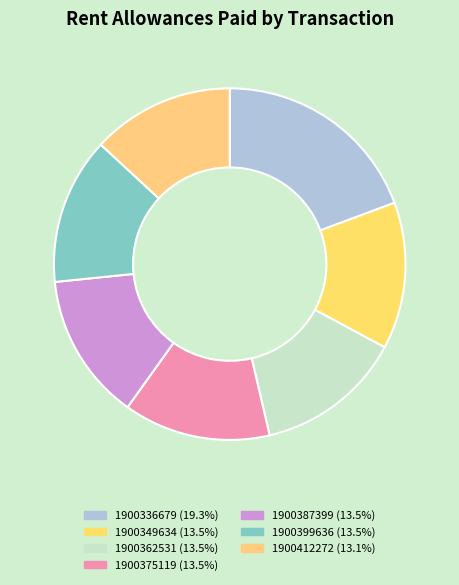

To the nearest percent, what is the difference between the 1900375119 and 1900336679 slice percentages?

6%